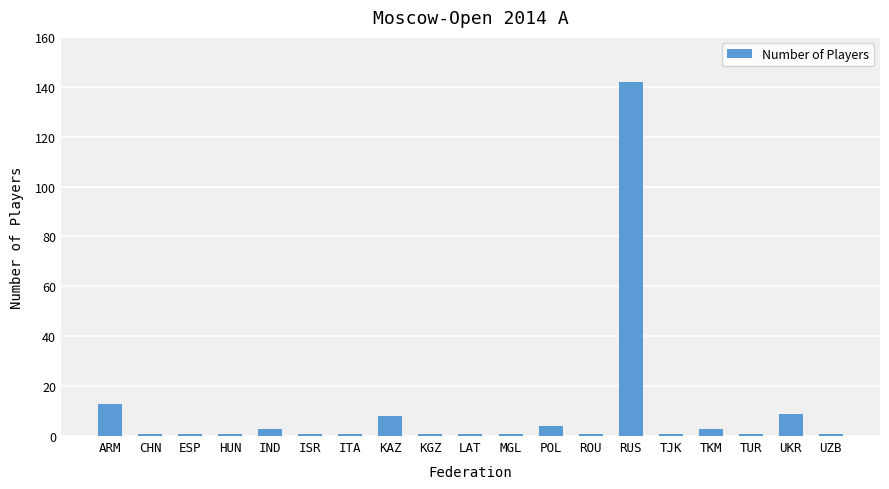

True or false: the data shows 1 at TJK.

True